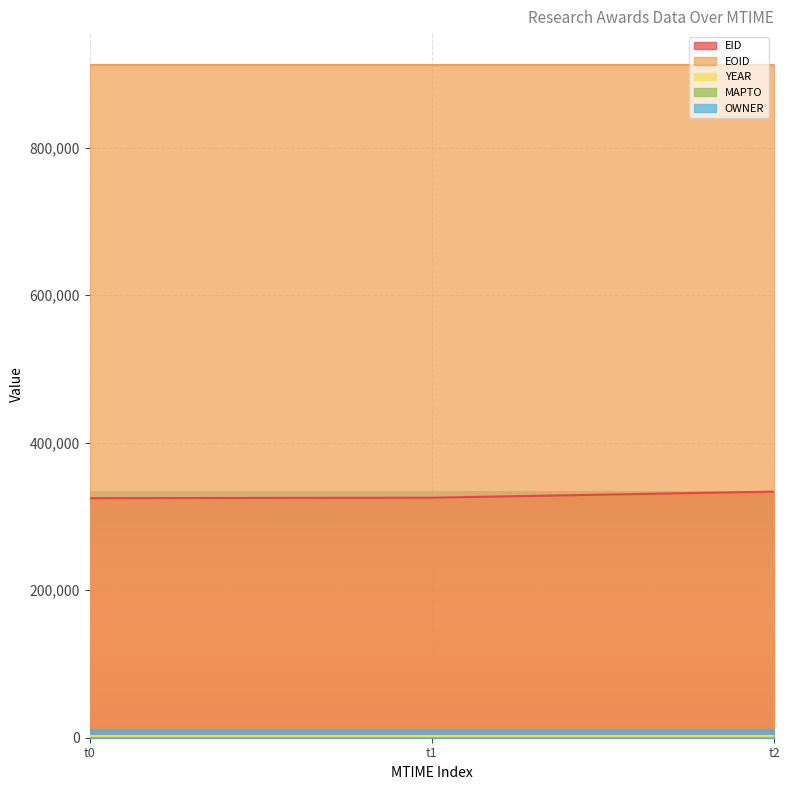

What is the lowest value of the EID series?

324790